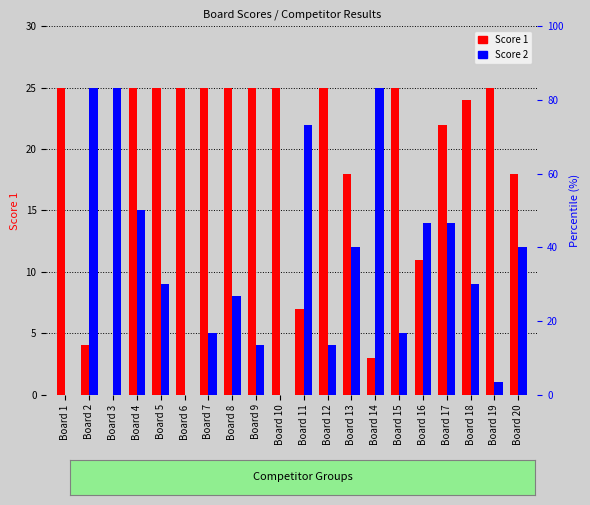

List the series in order of their overall mean, highest first.

Score 1, Score 2